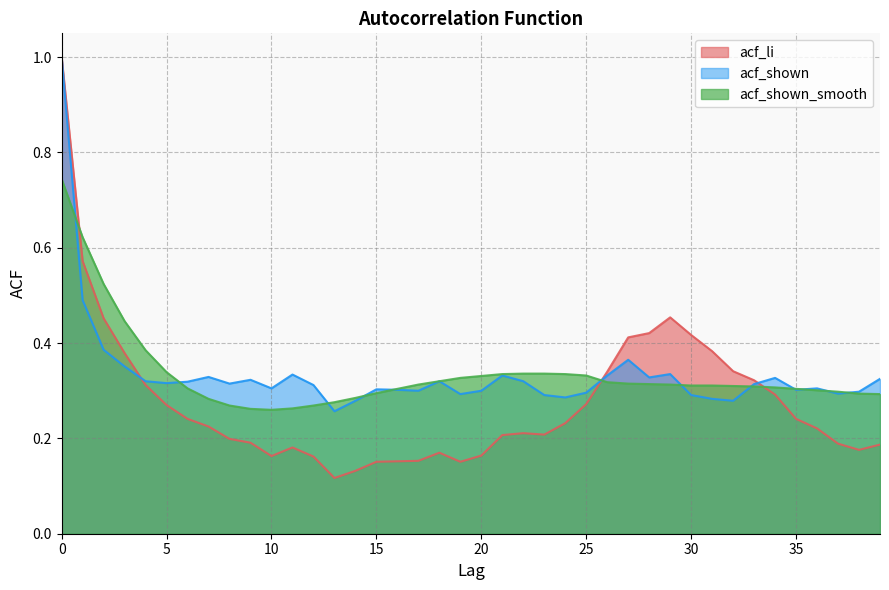

At which category does acf_li reach its first local valley?

10